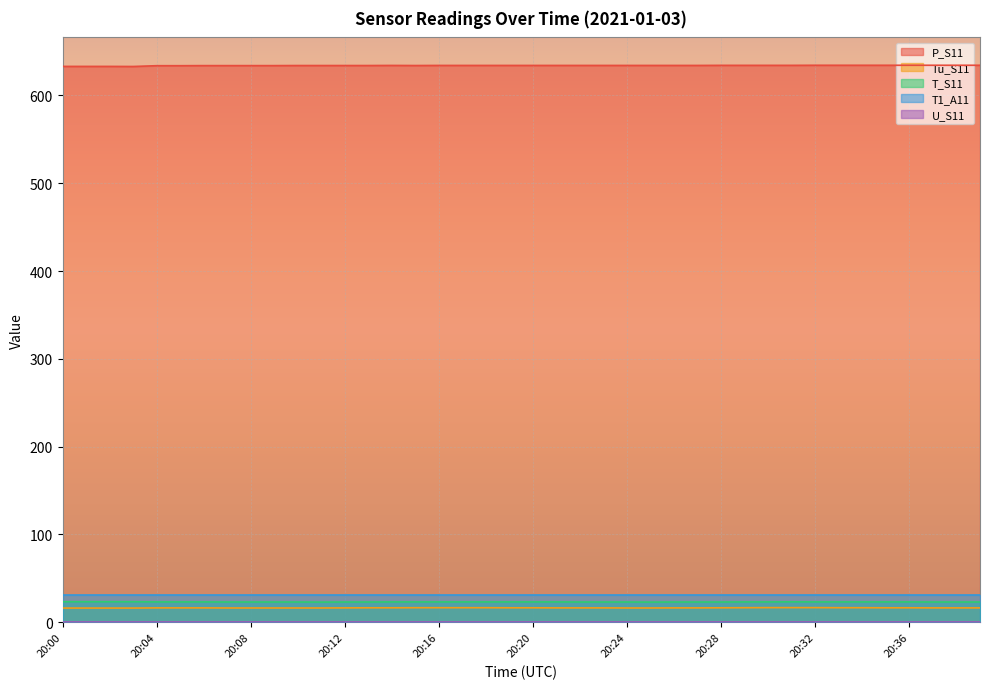

How many data points in P_S11 are less than 634?

10